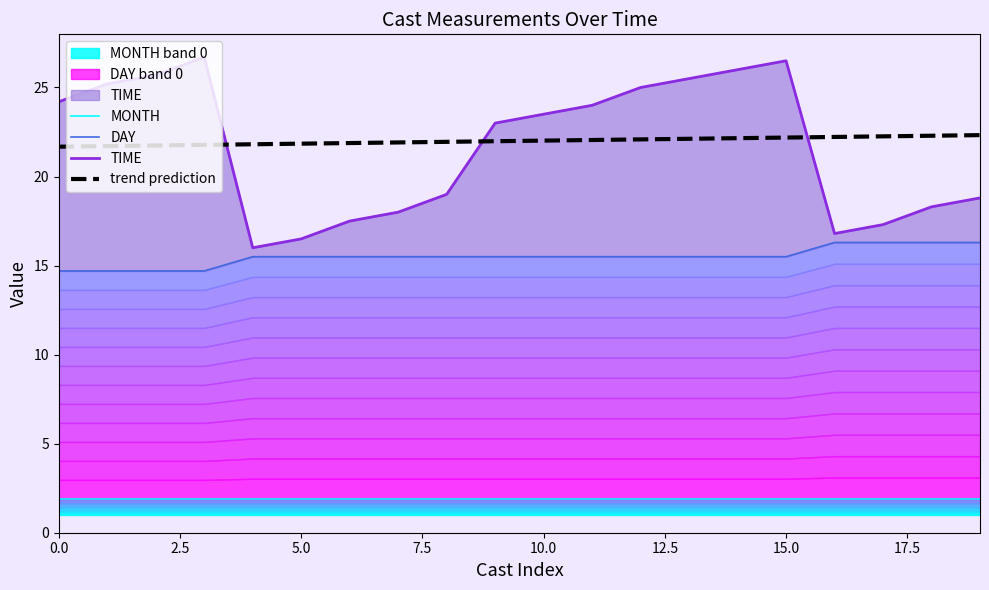

Is it true that DAY equals 16.3 at 19?

True